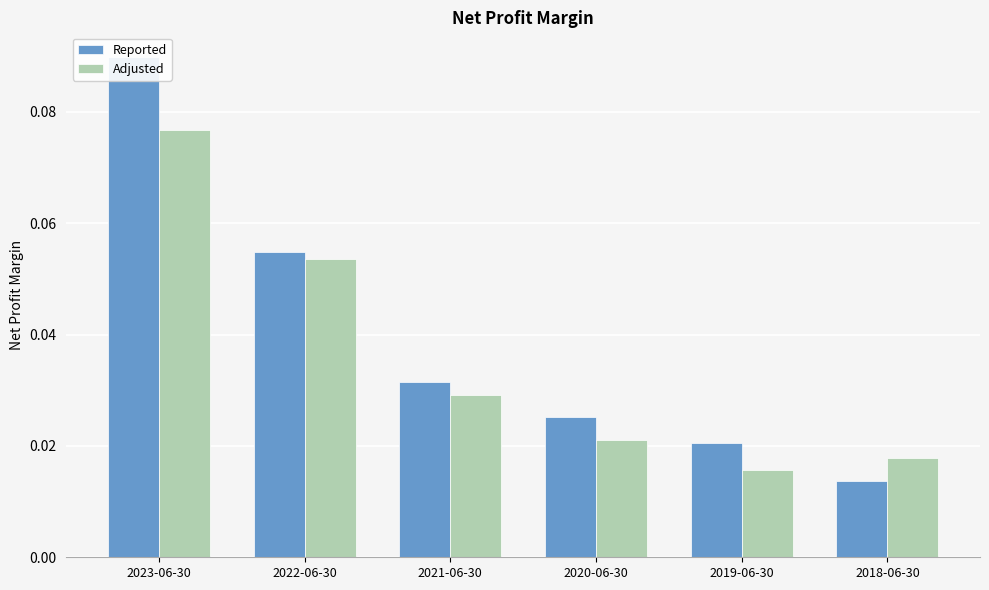

Which series changed the most between 2023-06-30 and 2022-06-30?

Reported